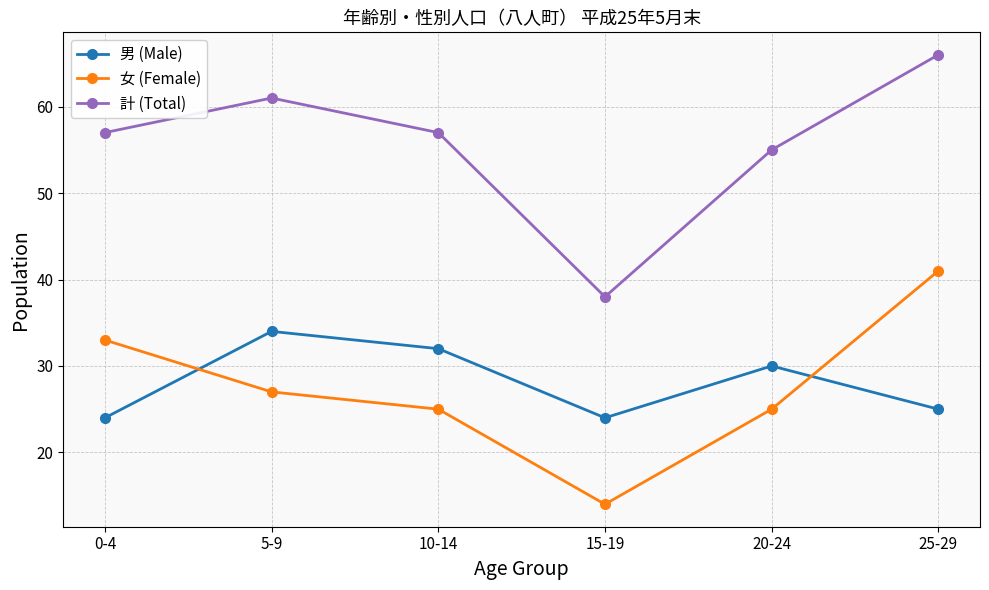

What is the label of the 2nd point from the left?

5-9